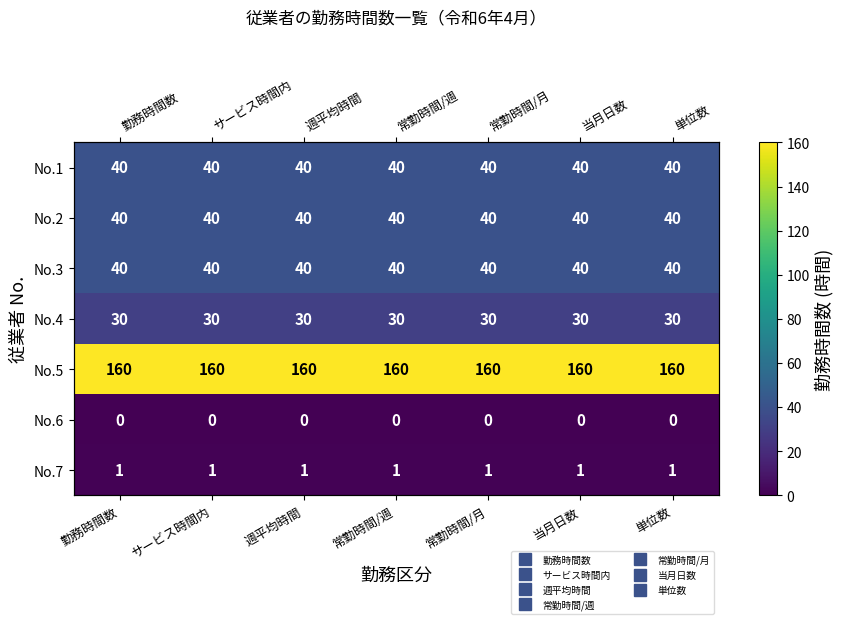

Where is No.7 nearest to the value 1?

勤務時間数